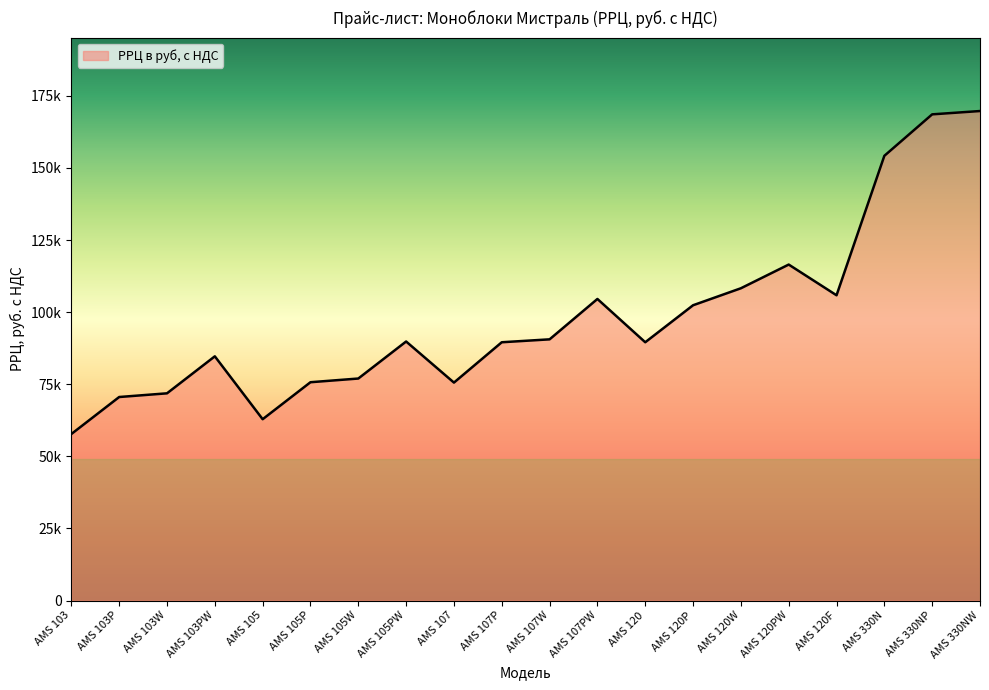

Reading left to right, what are all the values shown in this chart?

57740	70570	71850	84680	62870	75700	76980	89820	75570	89560	90570	104570	89560	102390	108280	116500	105850	154210	168590	169740